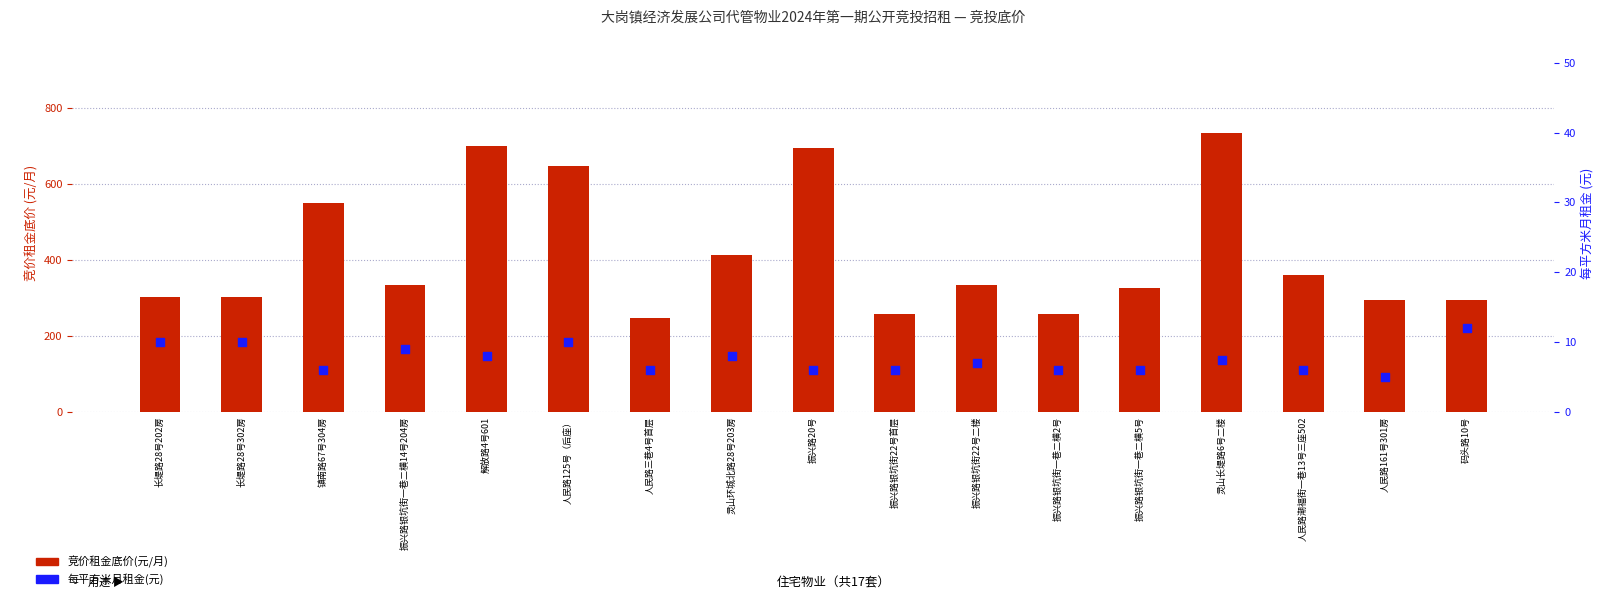

At which category is the sum across all series the highest?

灵山长堤路6号二楼